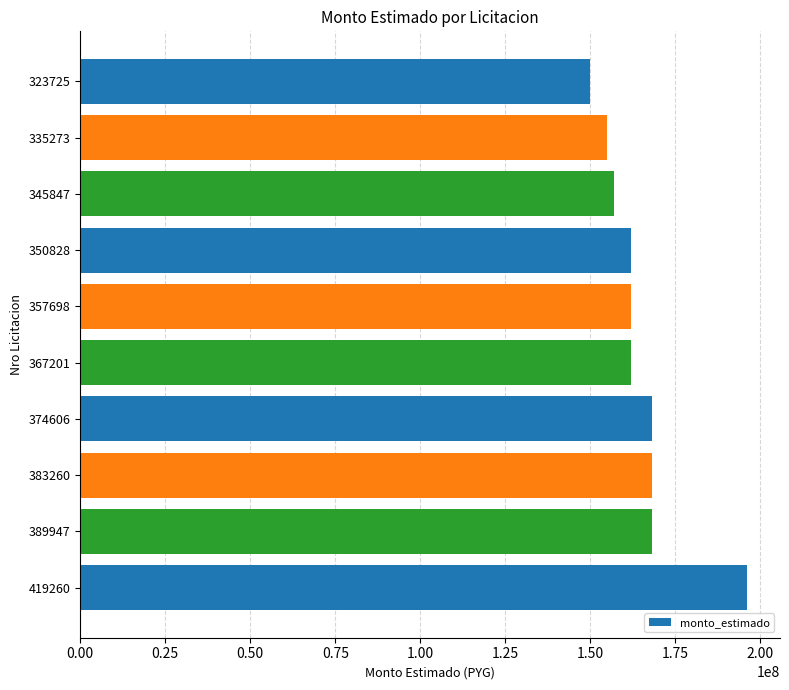

Which has a higher value, 383260 or 335273?

383260